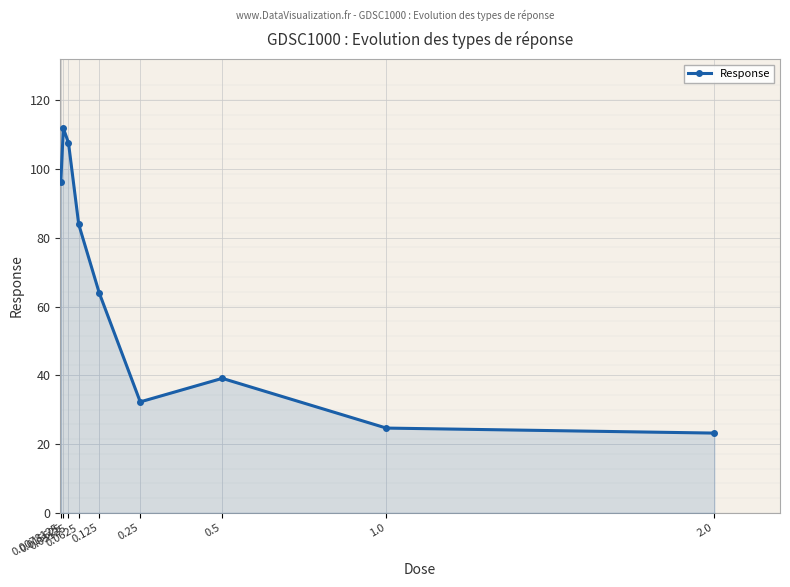

Which label corresponds to the smallest value in the chart?

2.0